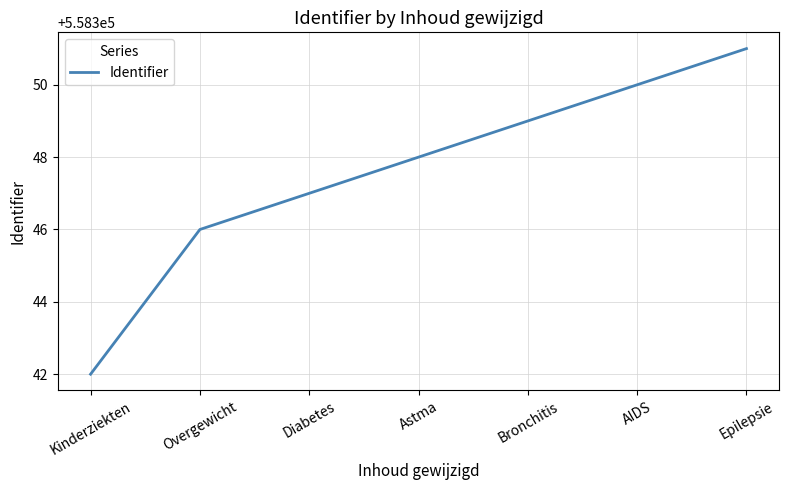

True or false: there are more than 2 points higher than both neighbors.

False